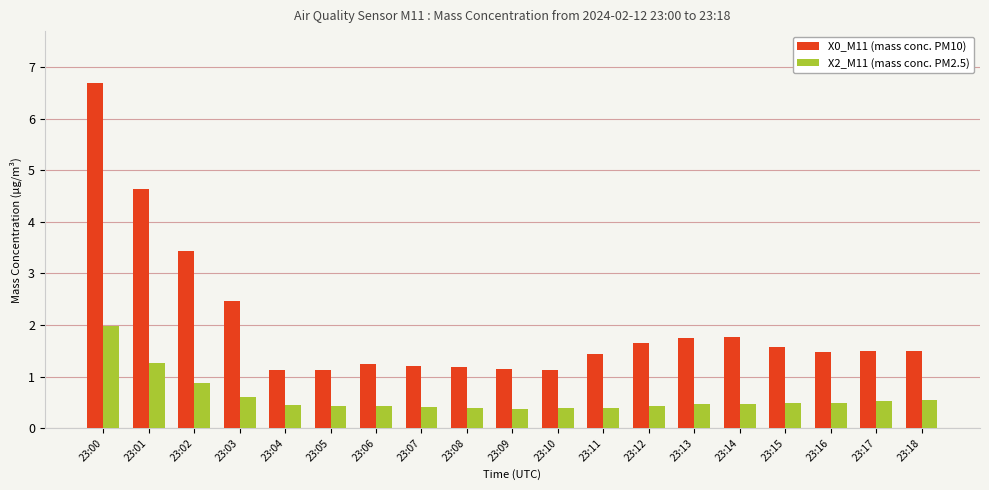

What is the difference between the X0_M11 (mass conc. PM10) values at 23:15 and 23:12?

0.1